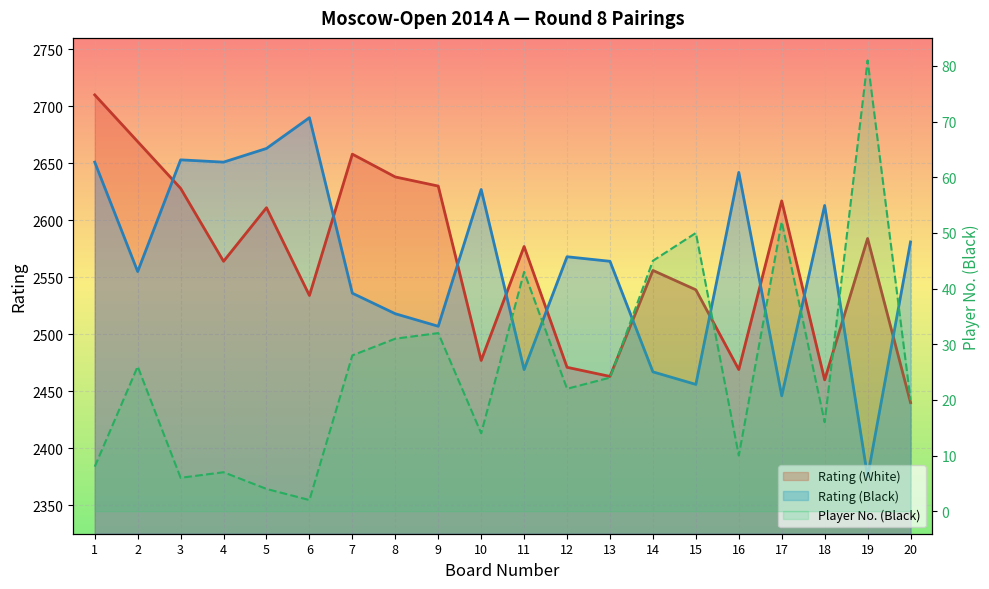

At how many categories does at least one series exceed 1128?

20